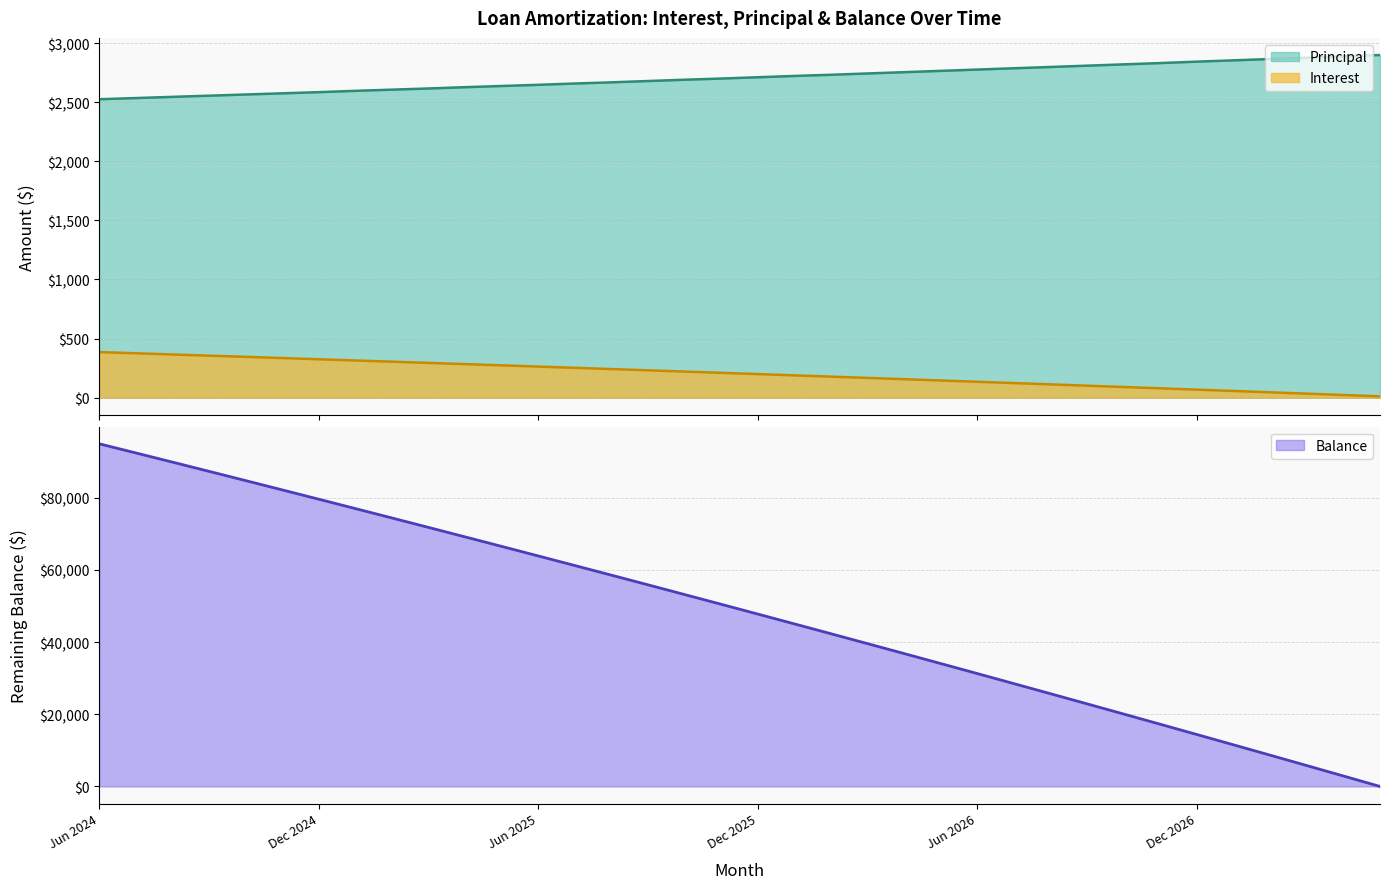

Which has a higher value, Apr 2027 or Jun 2026?

Jun 2026